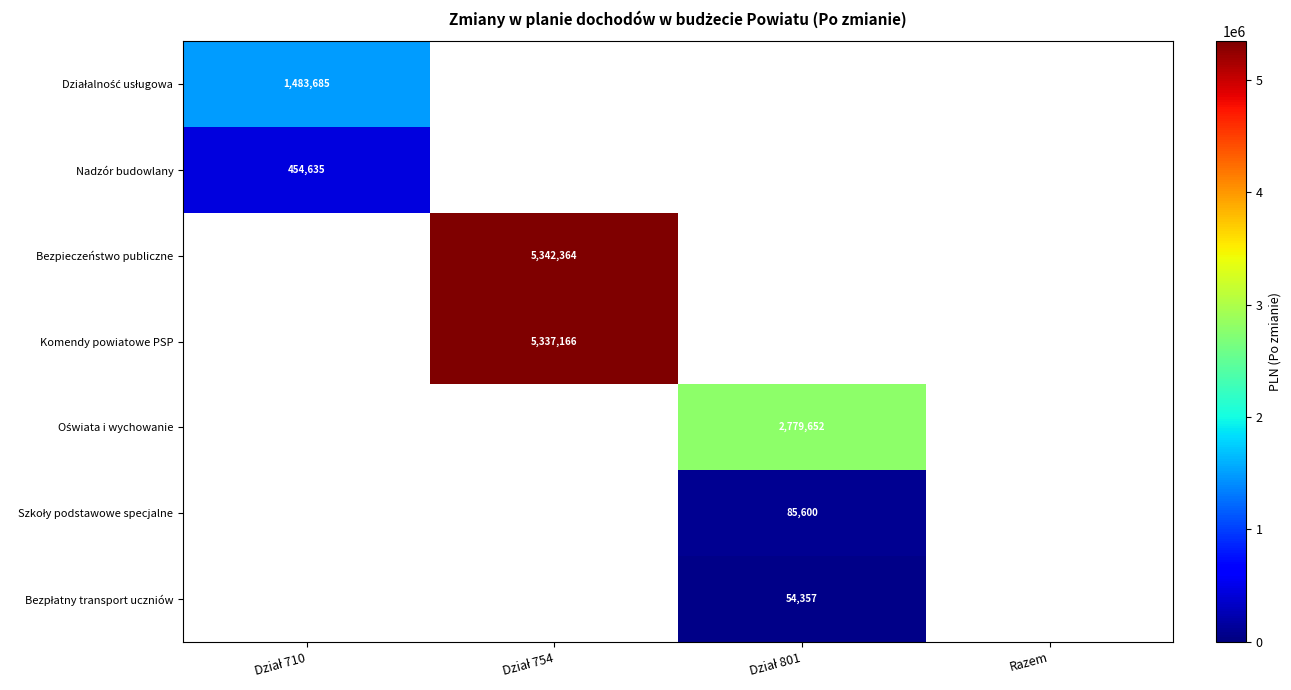

What is the smallest value displayed?

54356.6